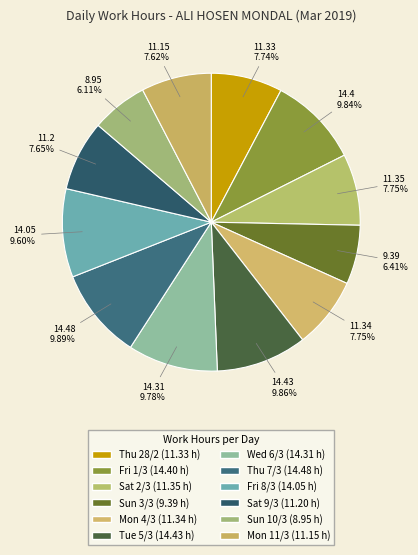

Which slice is the largest?

Thu 7/3